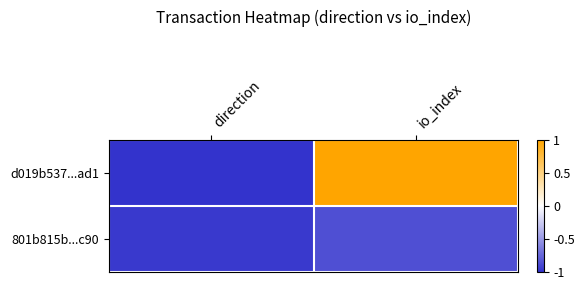

Which series changed the most between direction and io_index?

d019b537...ad1